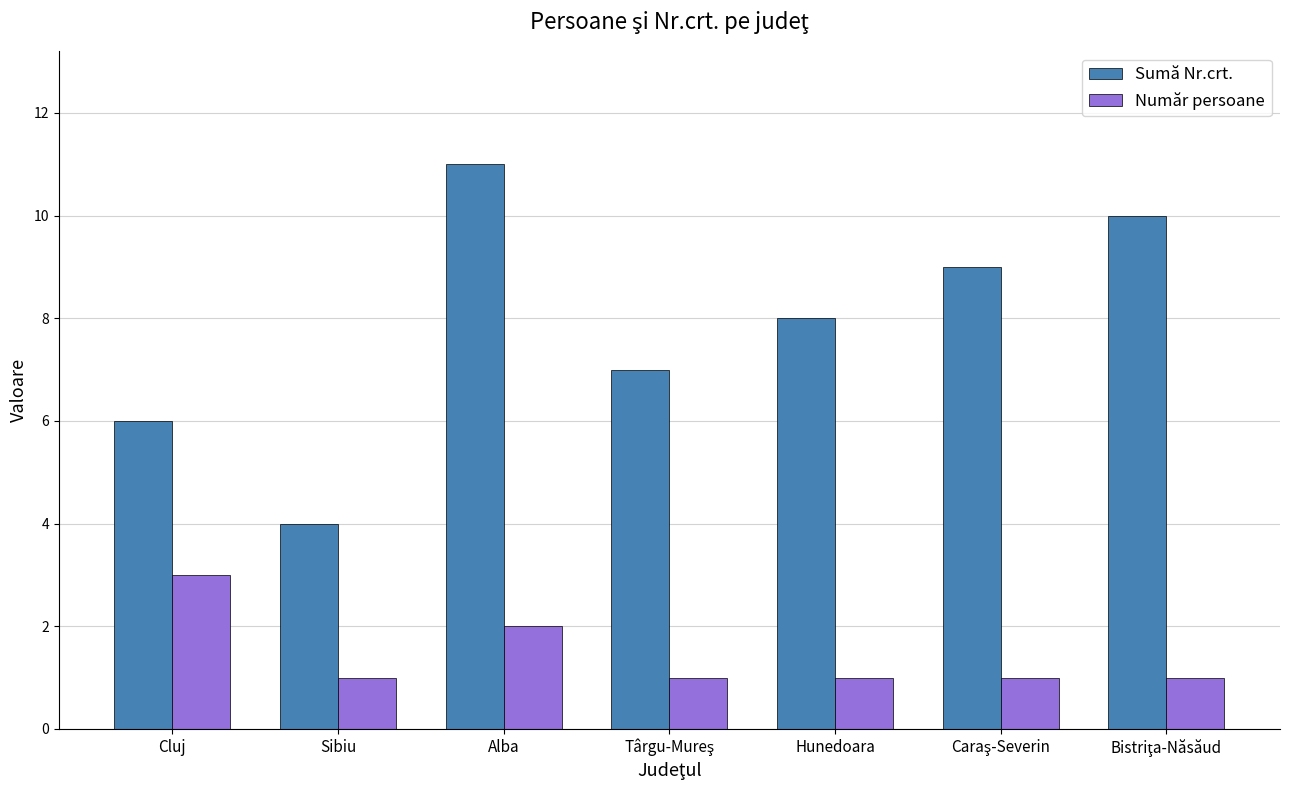

What is the sum of all Număr persoane values?

10